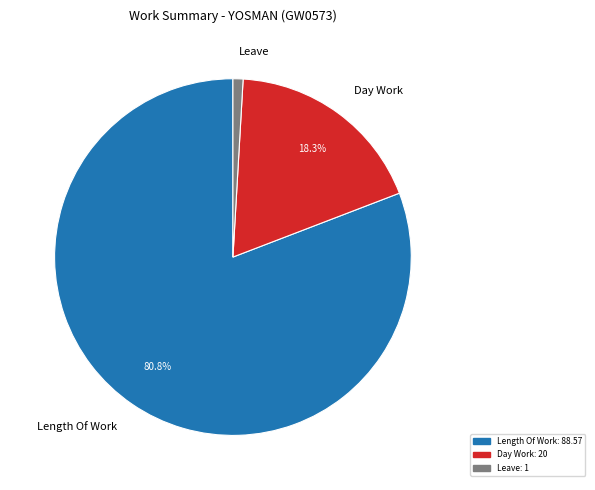

True or false: Leave accounts for 11% of the total.

False